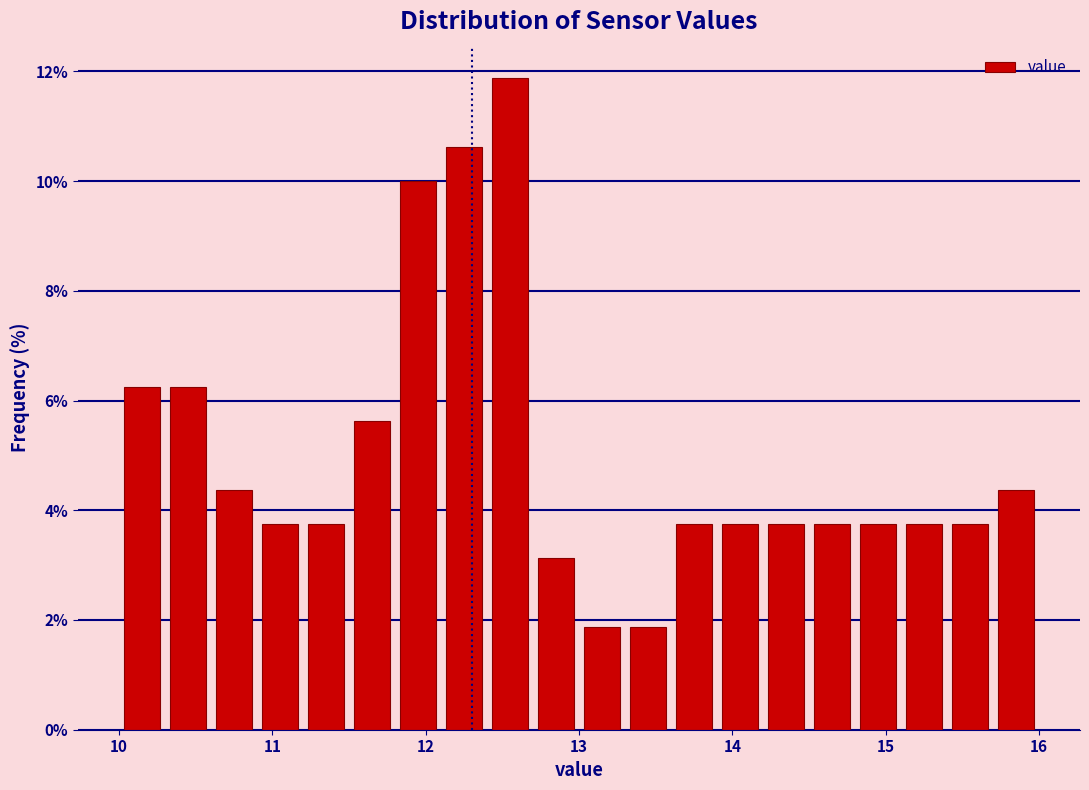

Around what value on the x-axis is the tallest bar? Give the approximate position of its centre, as read against the axis.

12.6